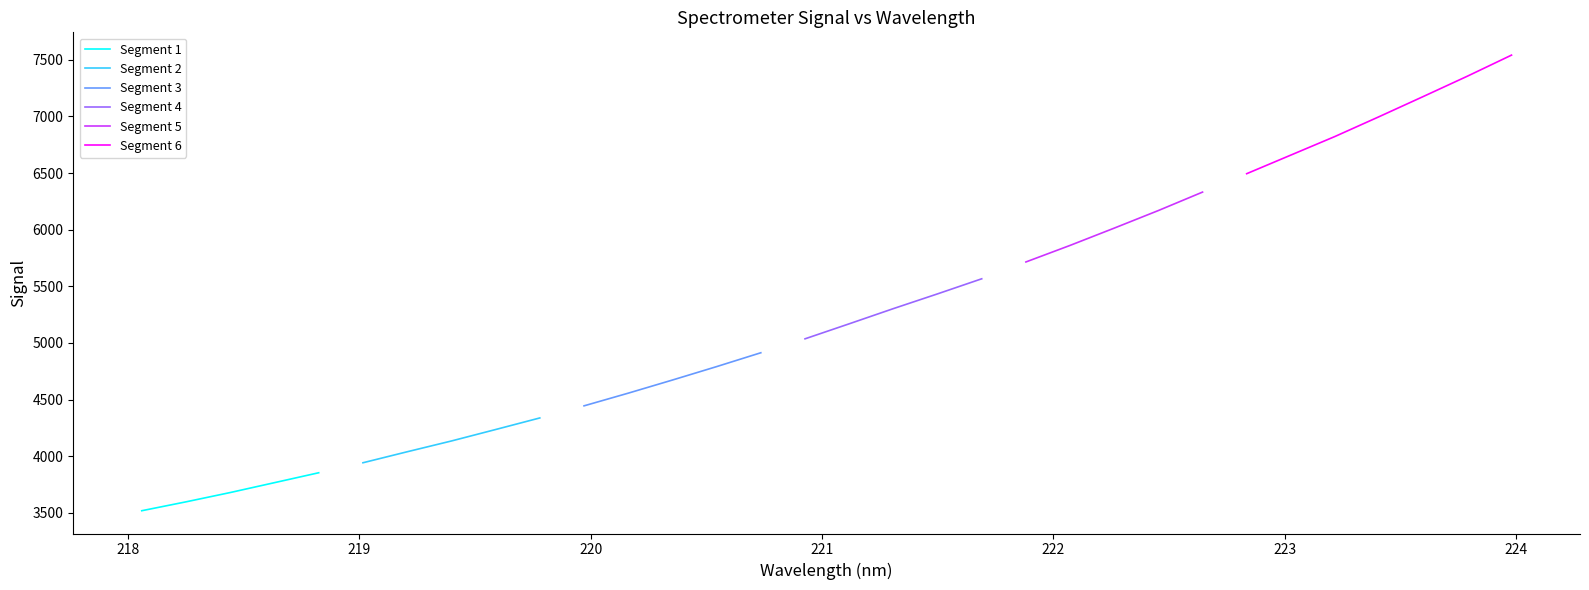

Is this an area chart (filled region under the line)?

No